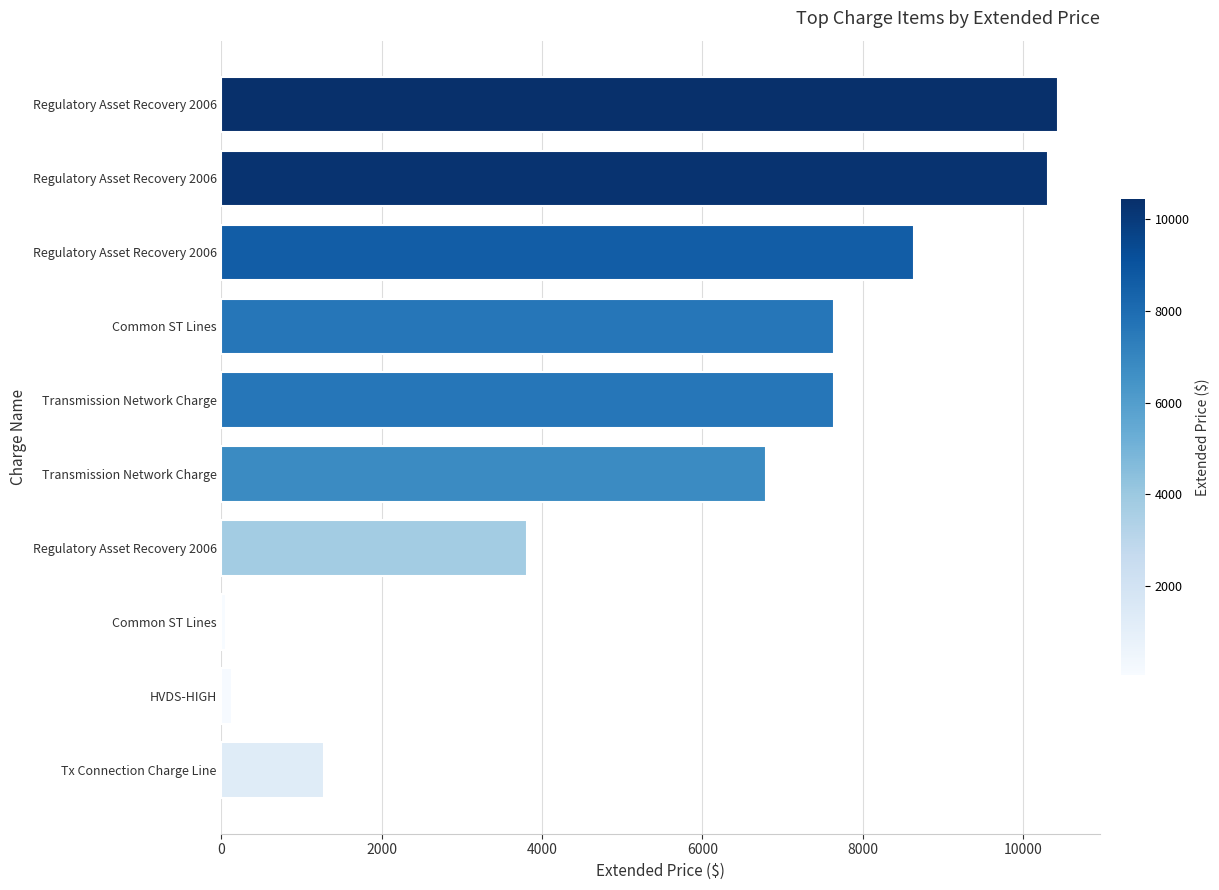

How many data points are above 7634?

5